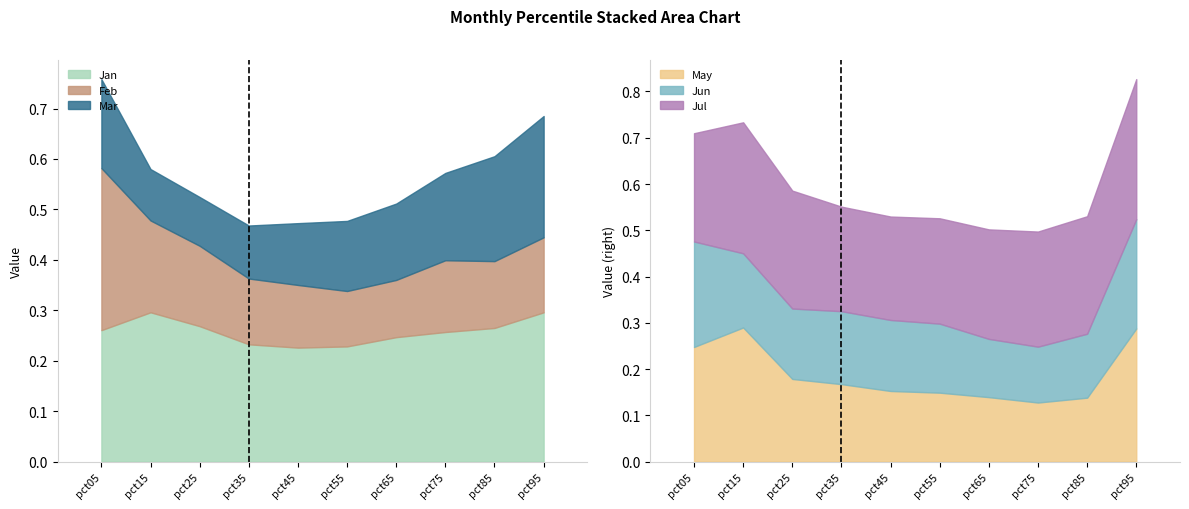

Between pct05 and pct55, which series saw the biggest shift?

Feb